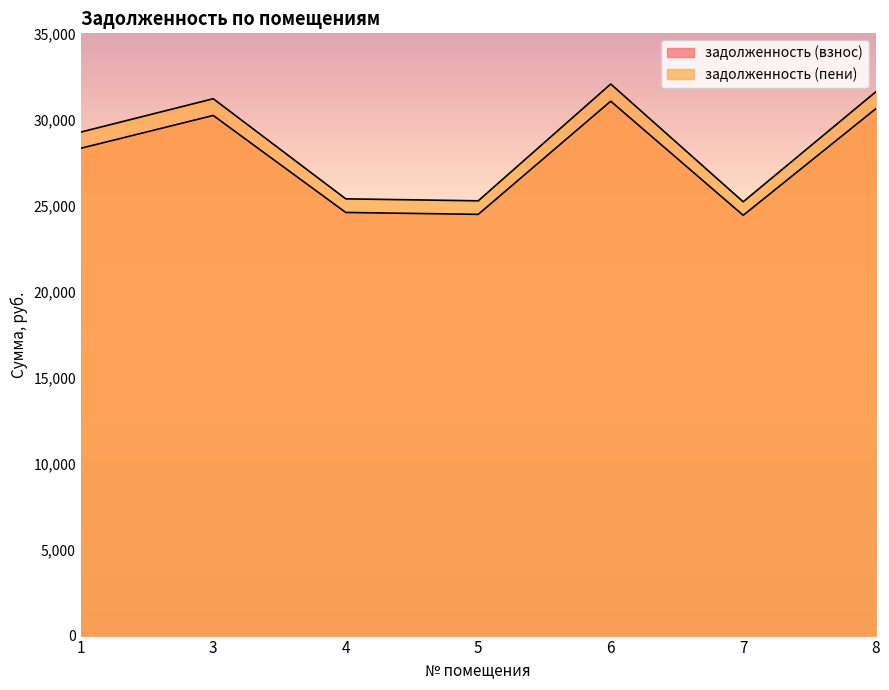

At which category is the sum across all series the highest?

6